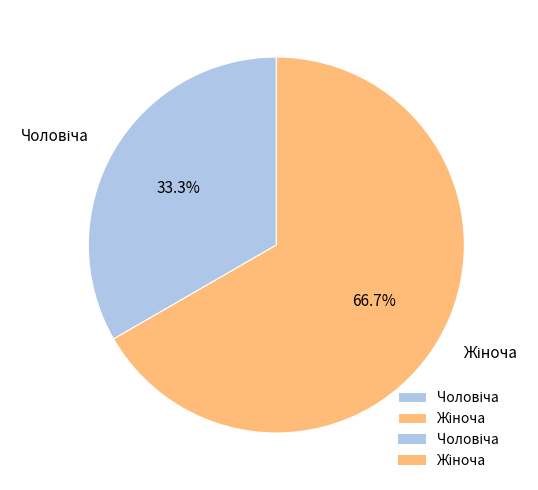

How many segments does this pie chart have?

2